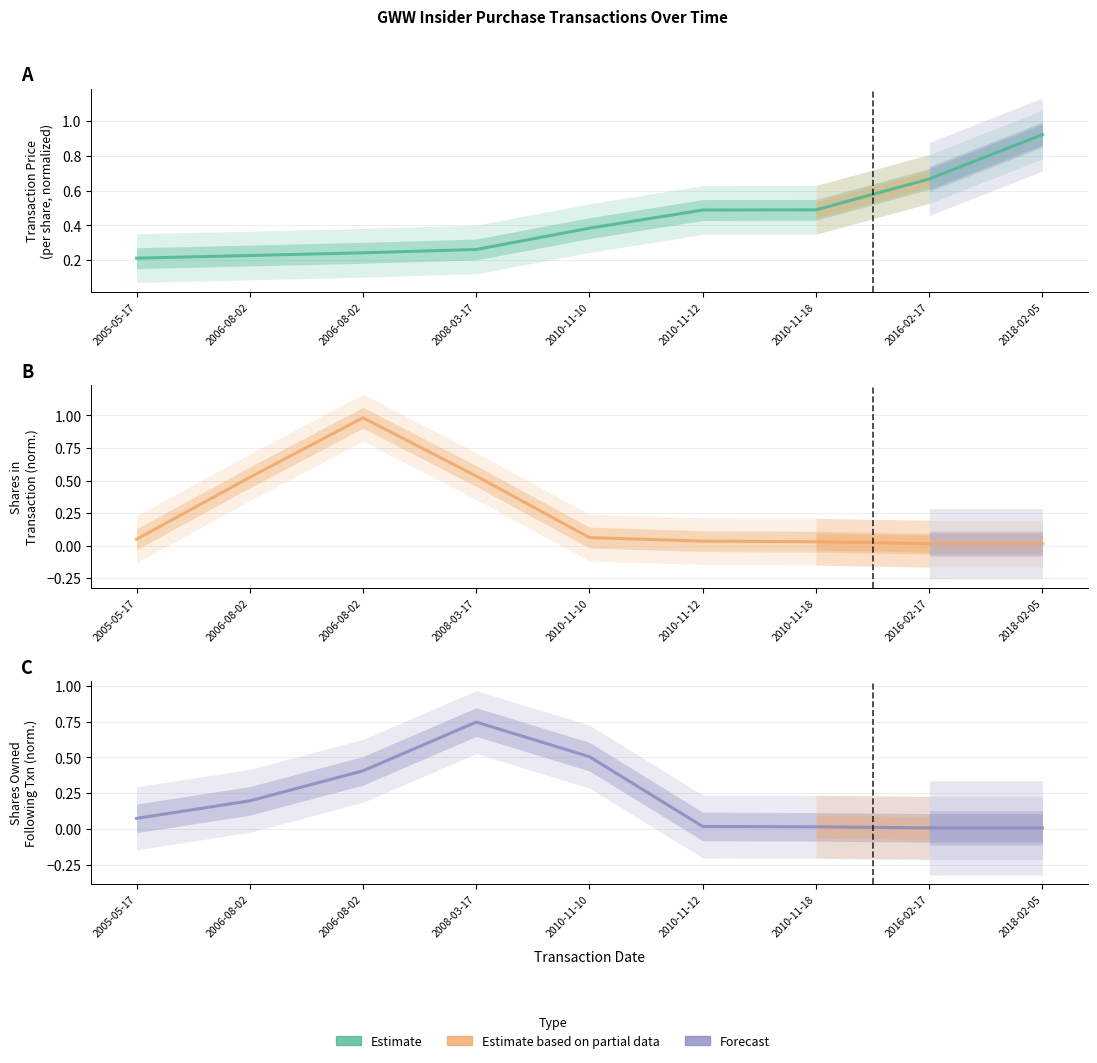

Which series has the largest total across all categories?

transactionPricePerShare